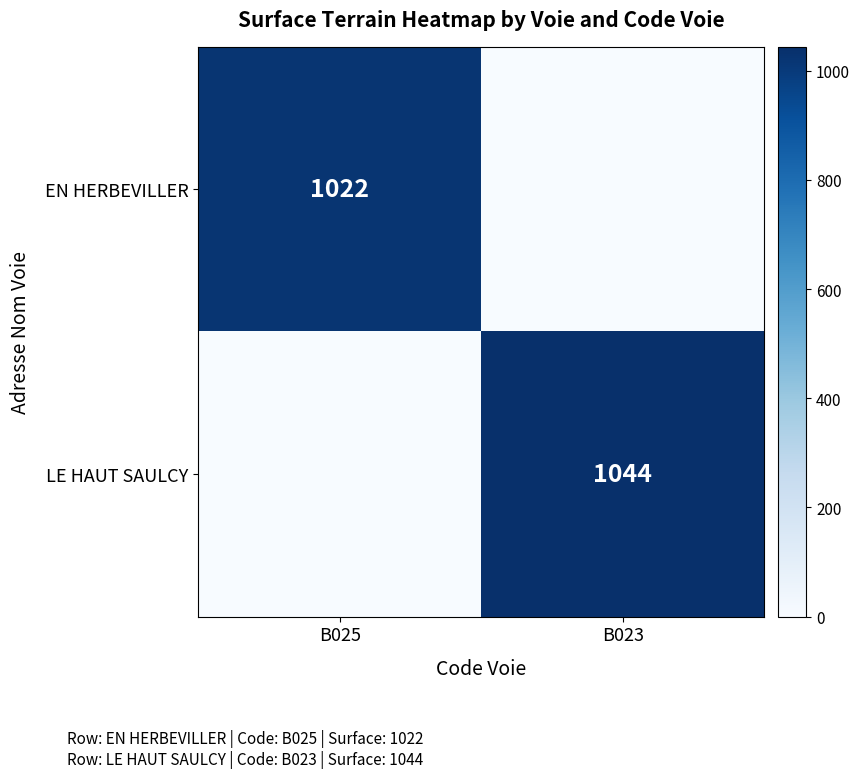

What is the total value across all series at B025?

1022